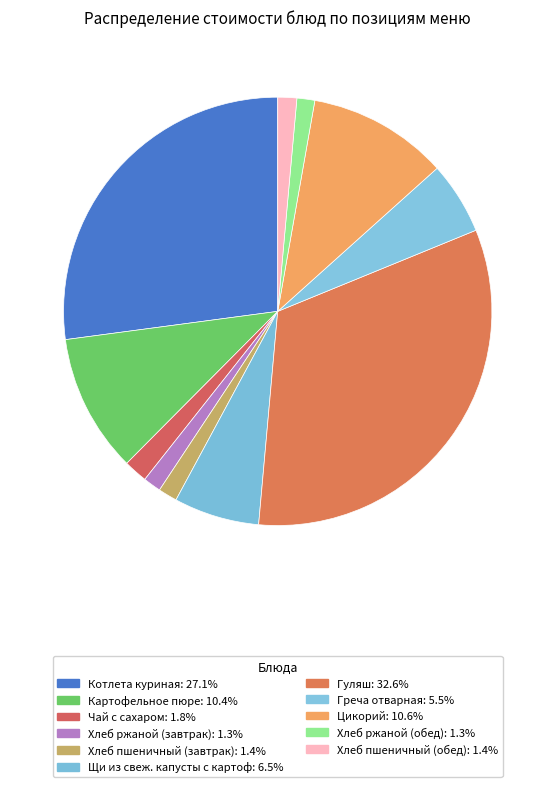

Combined, do Щи из свеж. капусты с картоф and Картофельное пюре account for over 50%?

No